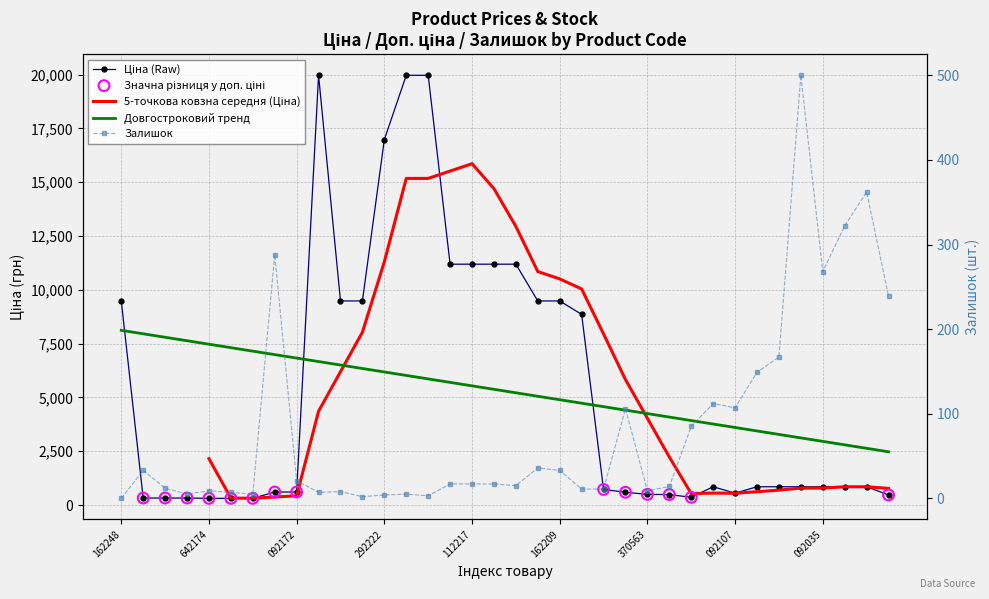

Is the value of Ціна at 23 greater than the value of Залишок at 4?

Yes